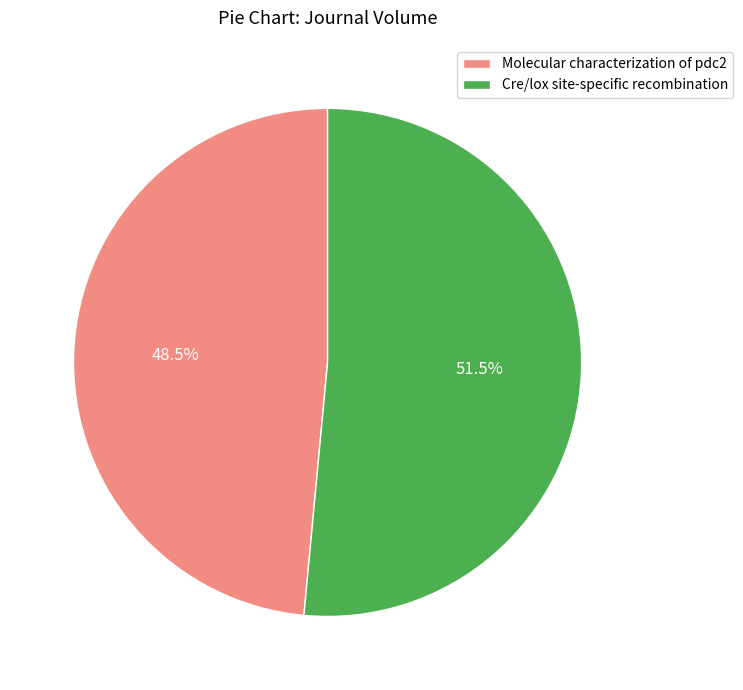

Which category has the biggest portion of the pie?

Cre/lox site-specific recombination